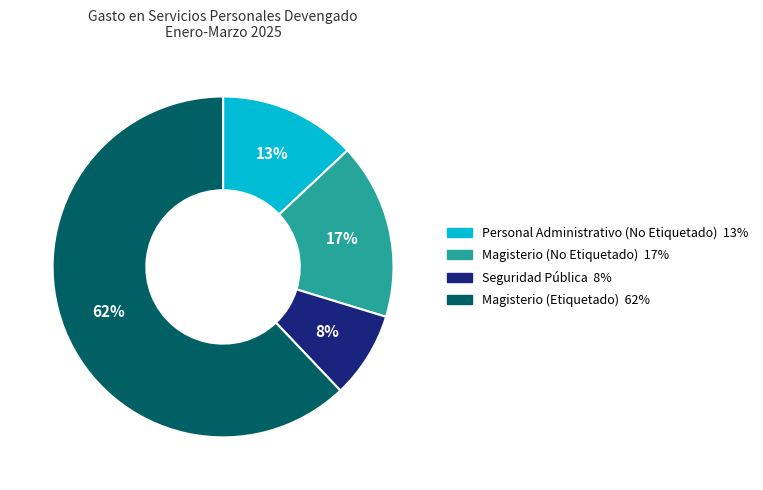

To the nearest percent, what portion does Magisterio (Etiquetado) represent?

62%